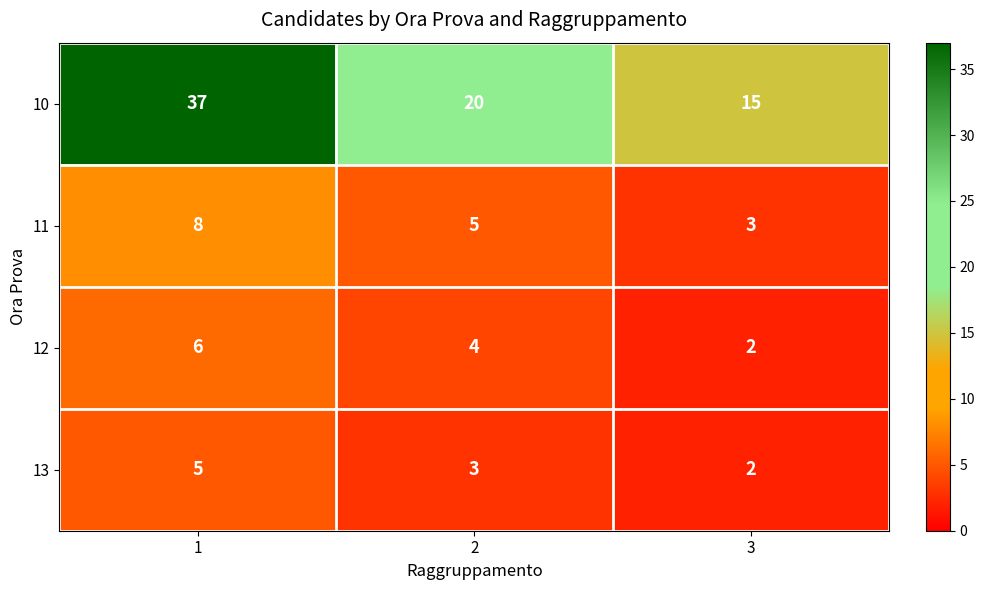

True or false: 10 has a value of 15 at 3.

True